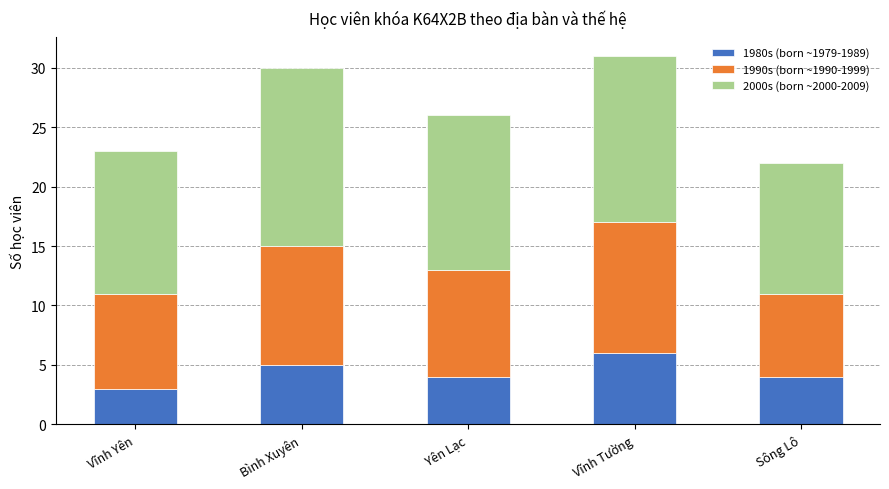

At which label does 1980s (born ~1979-1989) reach its peak?

Vĩnh Tường